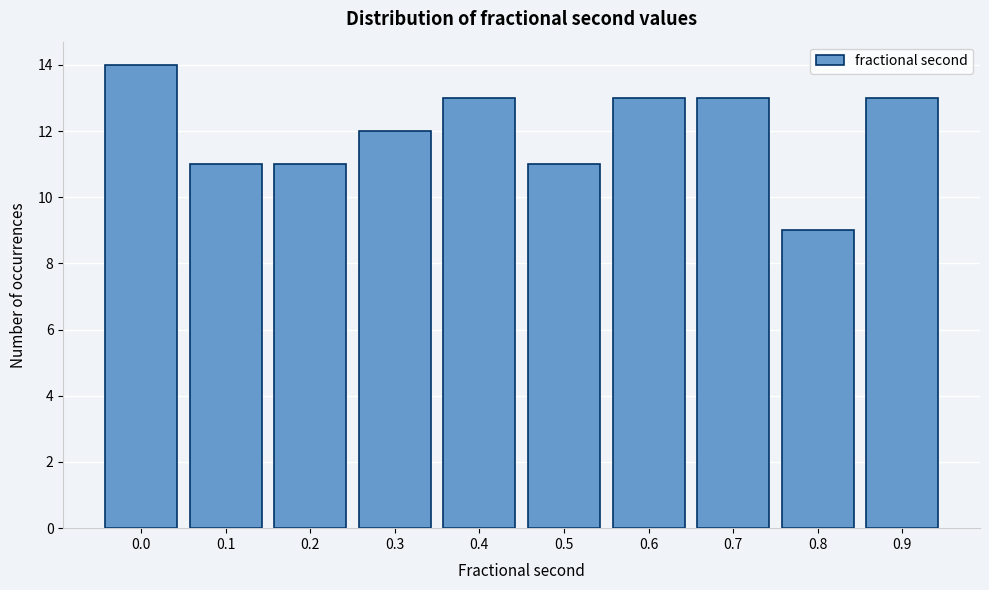

Reading left to right, list all the values displayed in this chart.

0.0=14	0.1=11	0.2=11	0.3=12	0.4=13	0.5=11	0.6=13	0.7=13	0.8=9	0.9=13